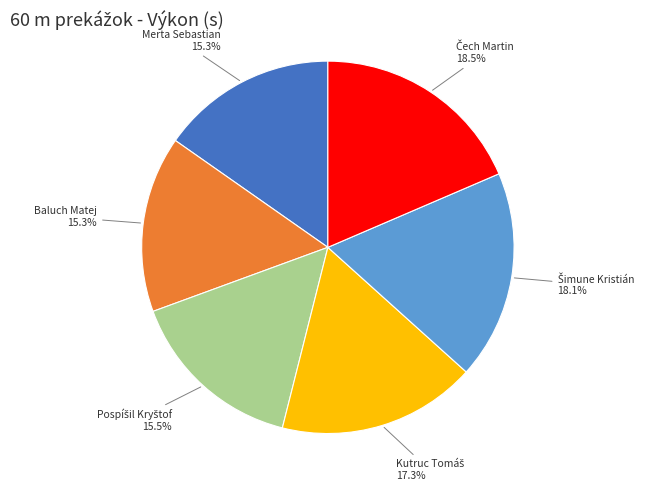

Is there a majority slice in this chart?

No